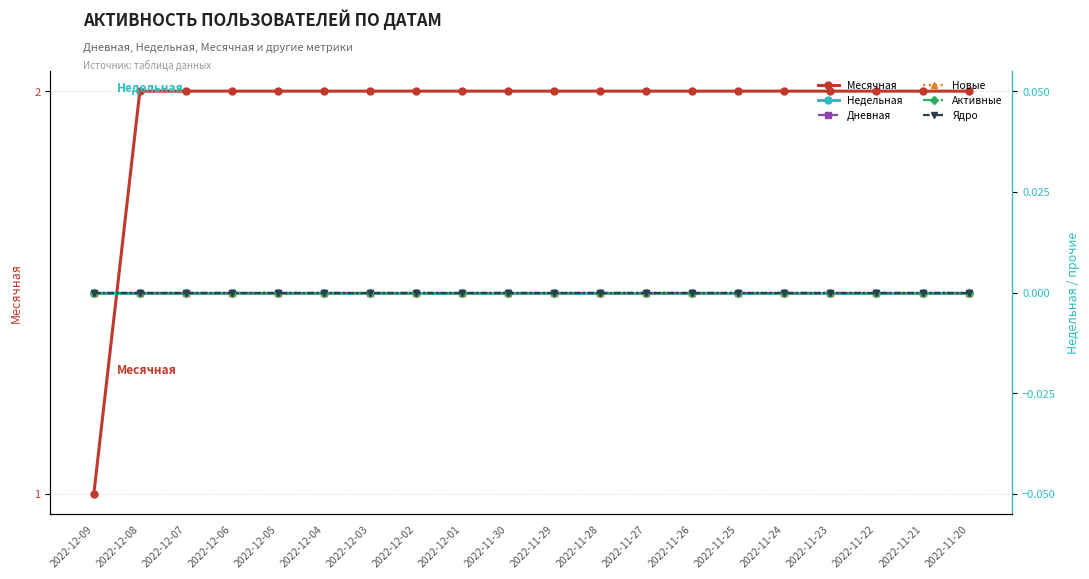

Is this an area chart (filled region under the line)?

No